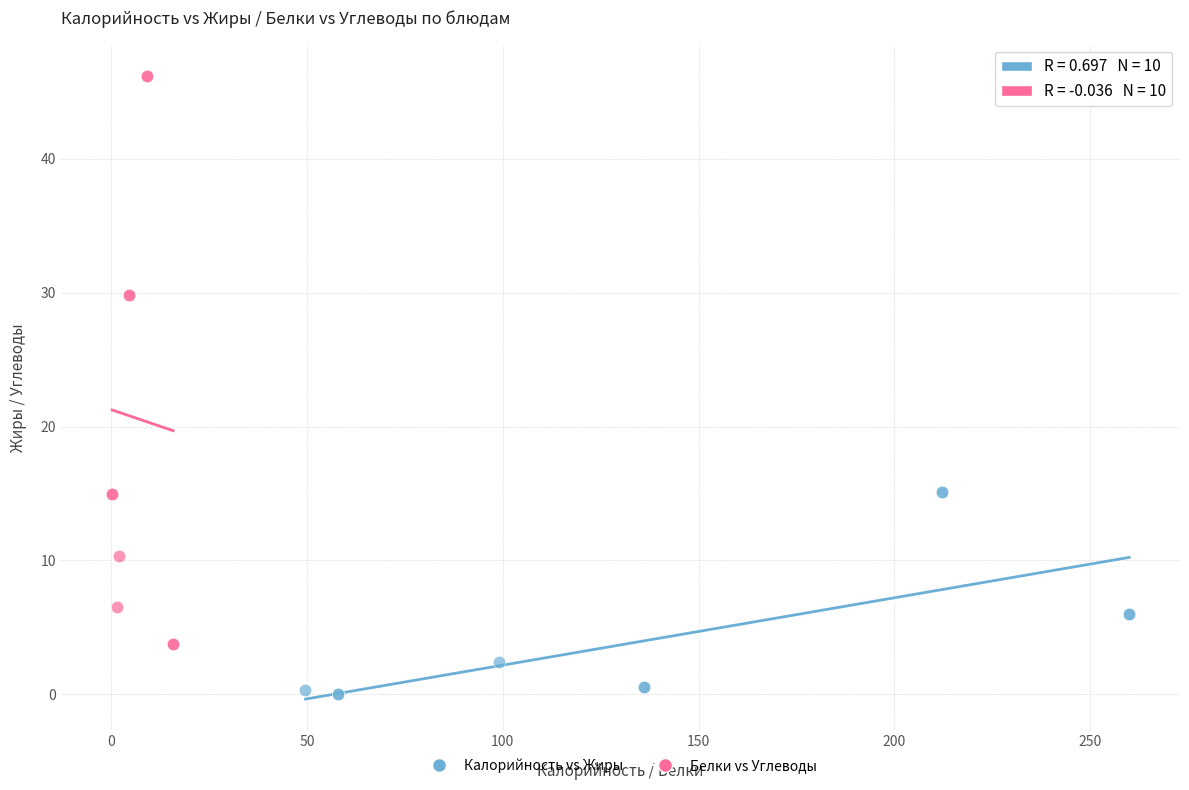

What are all the series names shown in the legend?

Калорийность vs Жиры, Белки vs Углеводы